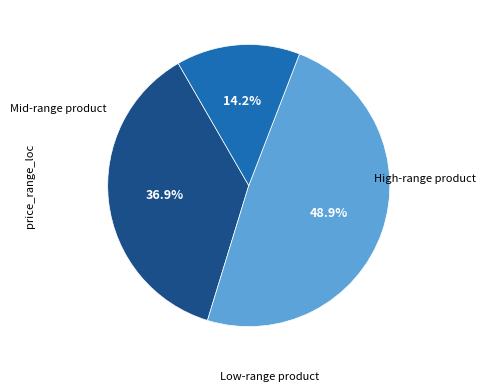

To the nearest percent, what is the difference between the largest and smallest slice percentages?

35%